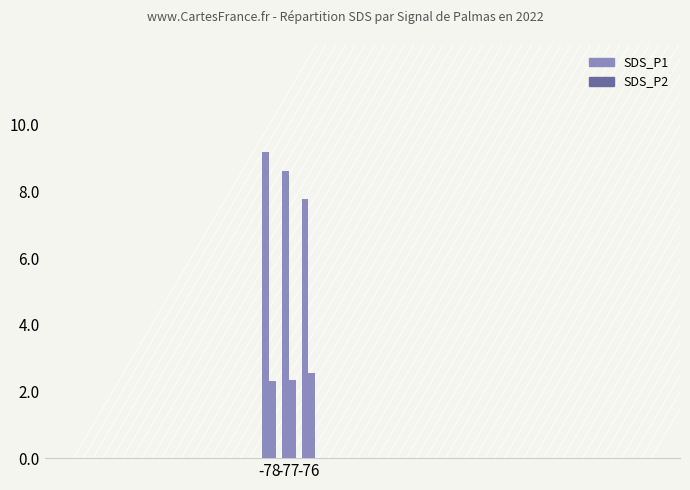

At which label is SDS_P1 closest to 8?

-76